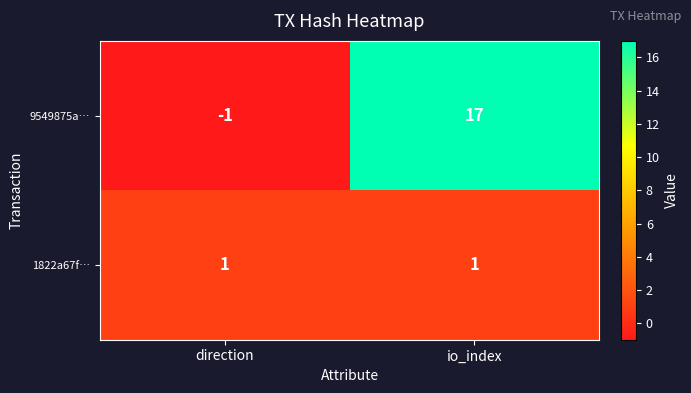

Is it true that 9549875a… equals 27 at io_index?

False